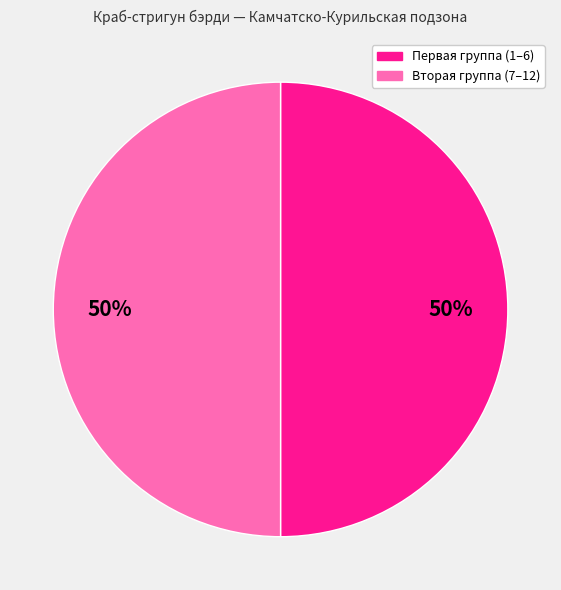

Combined, do Вторая группа (7–12) and Первая группа (1–6) account for over 50%?

Yes